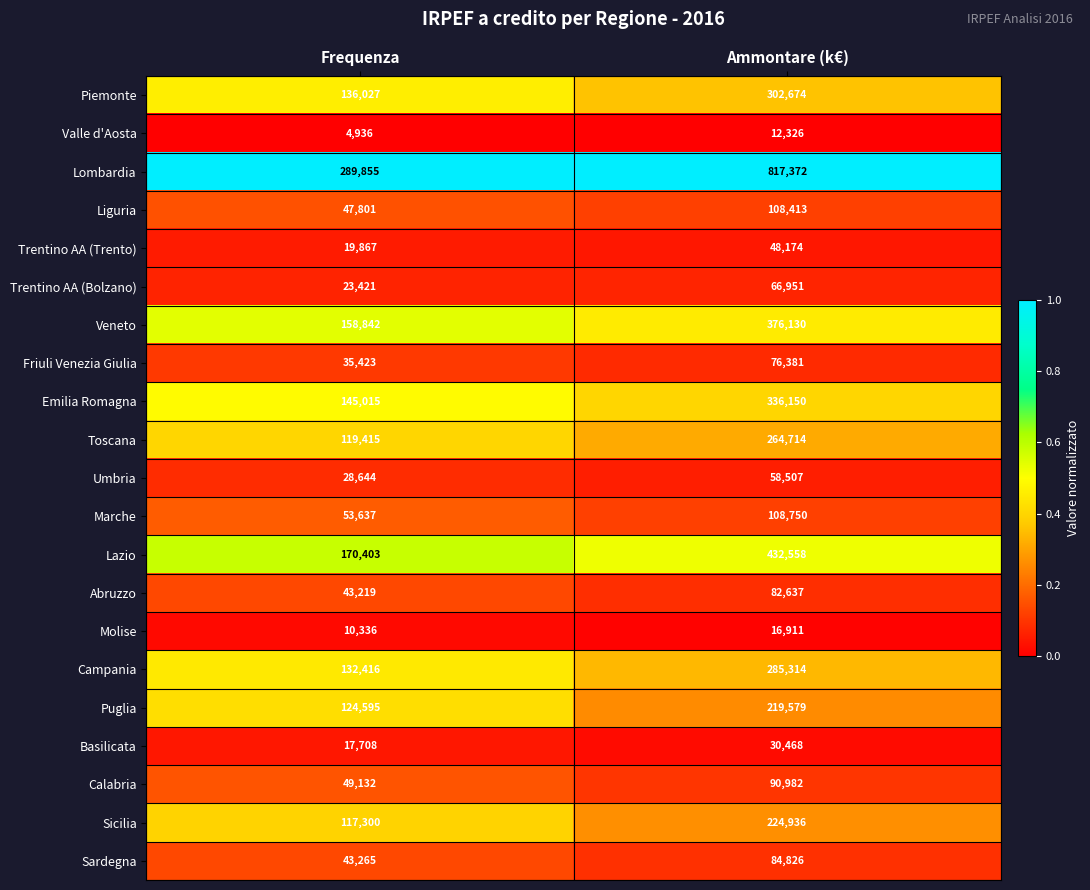

List the series in order of their peak value, highest first.

Lombardia, Lazio, Veneto, Emilia Romagna, Piemonte, Campania, Toscana, Sicilia, Puglia, Marche, Liguria, Calabria, Sardegna, Abruzzo, Friuli Venezia Giulia, Trentino AA (Bolzano), Umbria, Trentino AA (Trento), Basilicata, Molise, Valle d'Aosta